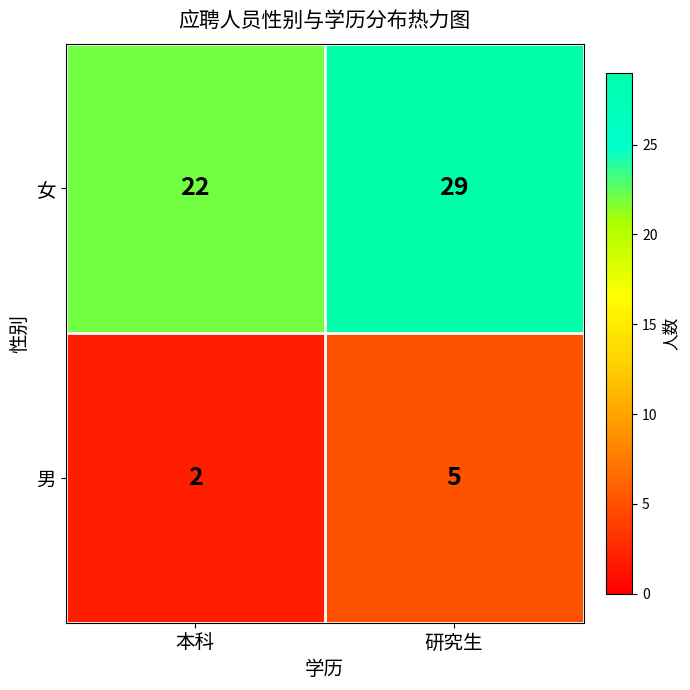

Is it true that 女 equals 33 at 本科?

False